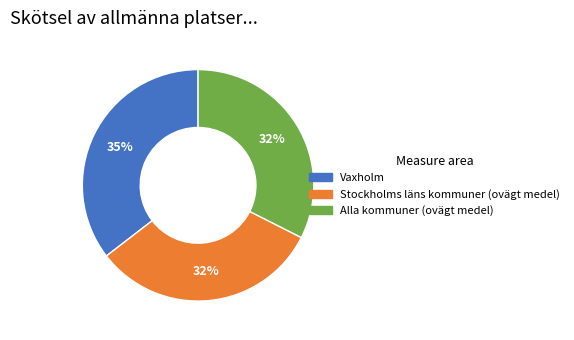

Do Vaxholm and Stockholms läns kommuner (ovägt medel) together represent more than half of the pie?

Yes